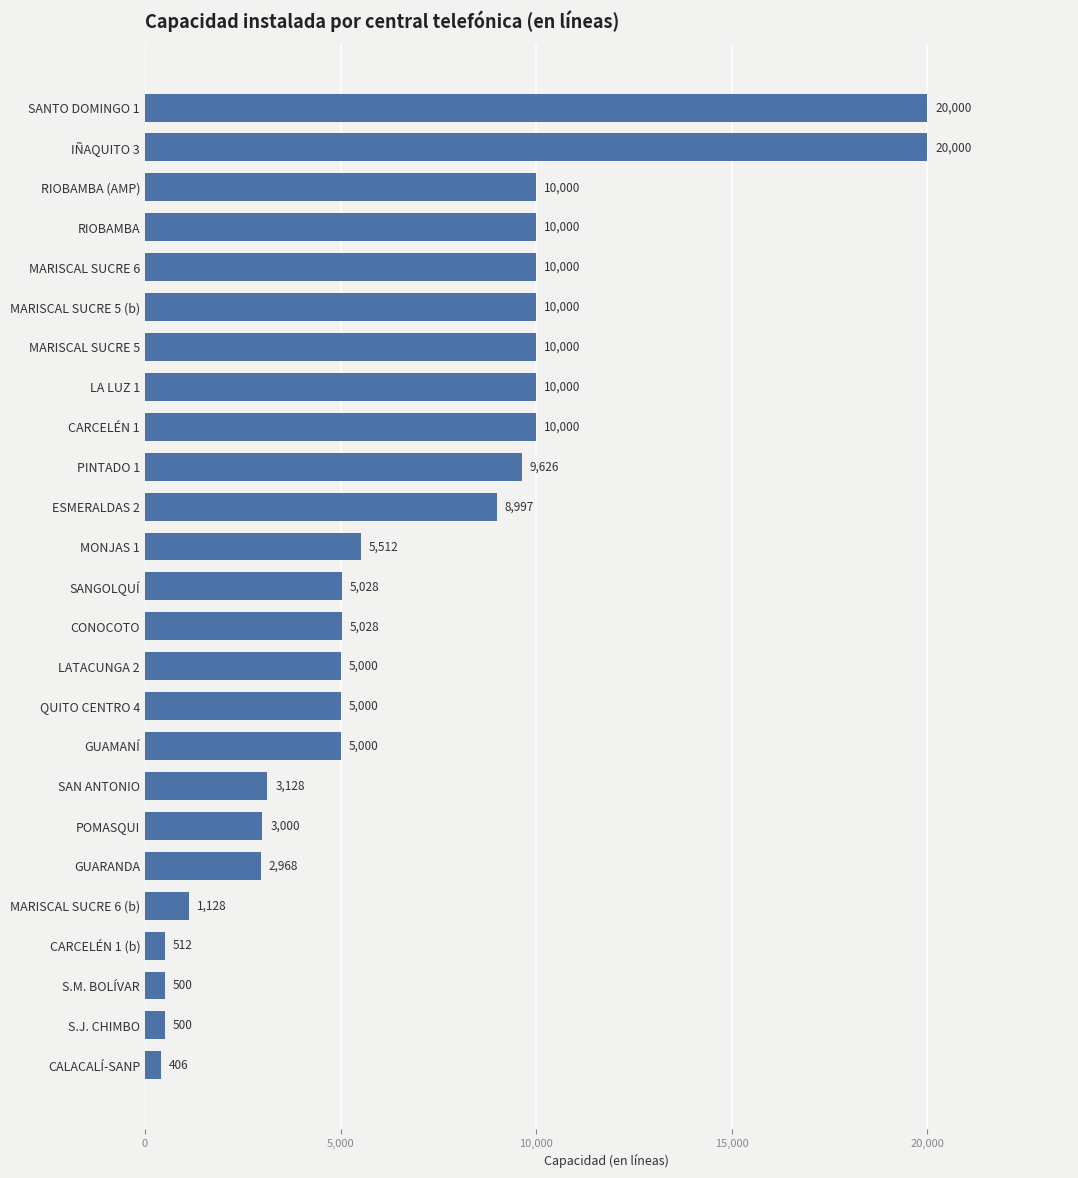

What is the difference between the maximum and second lowest values?

19500